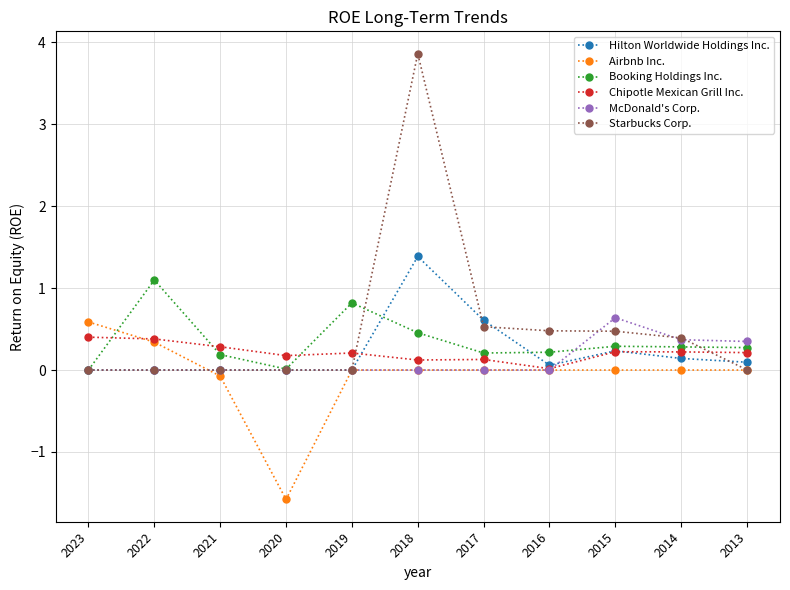

At which category does the chart reach its peak across all series?

2018